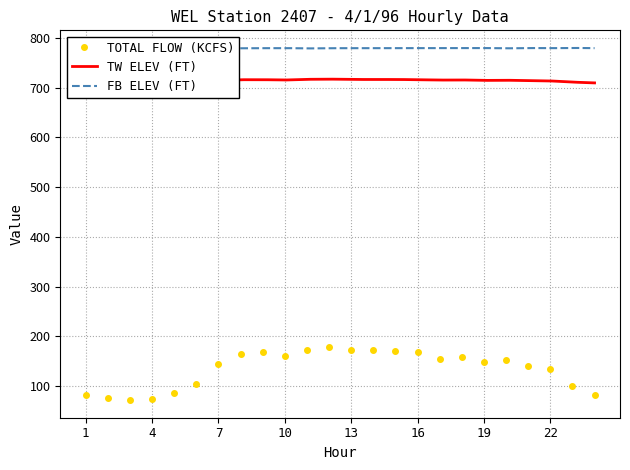

True or false: TW ELEV (FT) and TOTAL FLOW (KCFS) intersect in this chart.

False